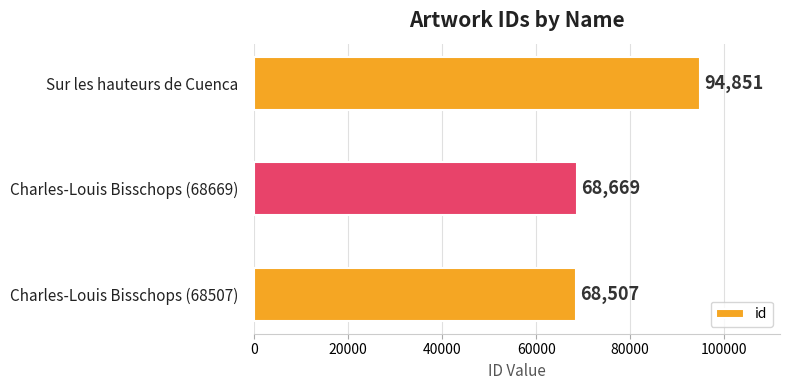

What is the difference between the maximum and minimum values?

26344